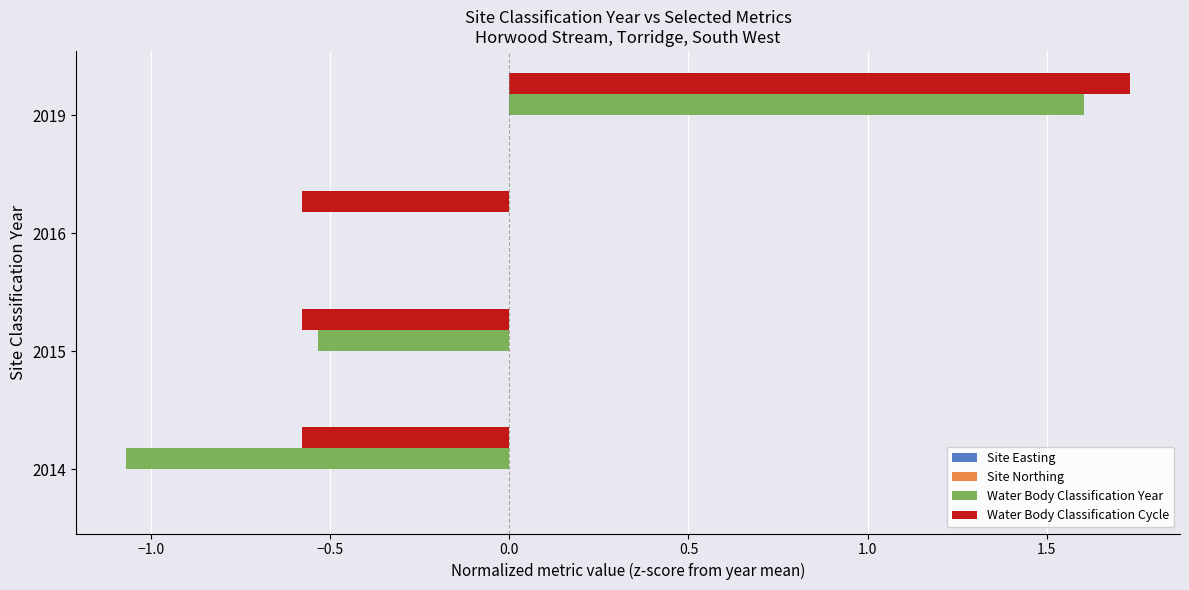

Read the Water Body Classification Year value at 2019.

1.6